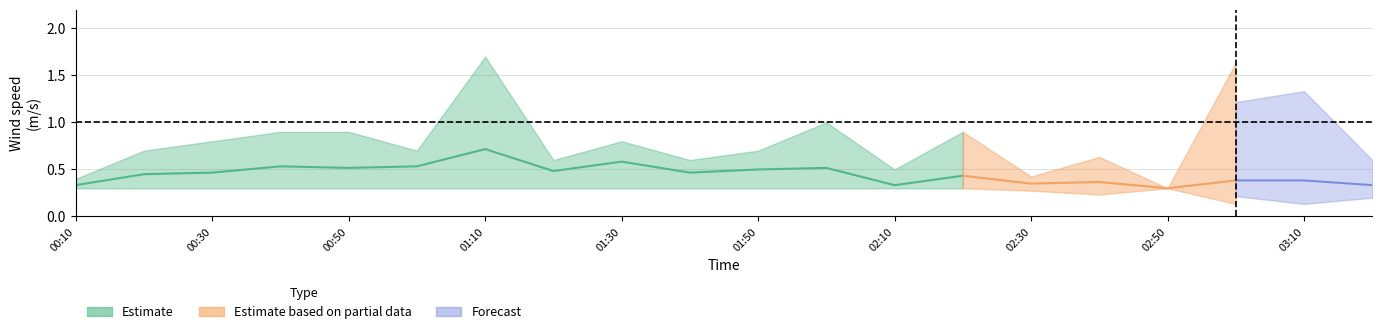

True or false: 2.965 has more than 1 interior local peaks.

True